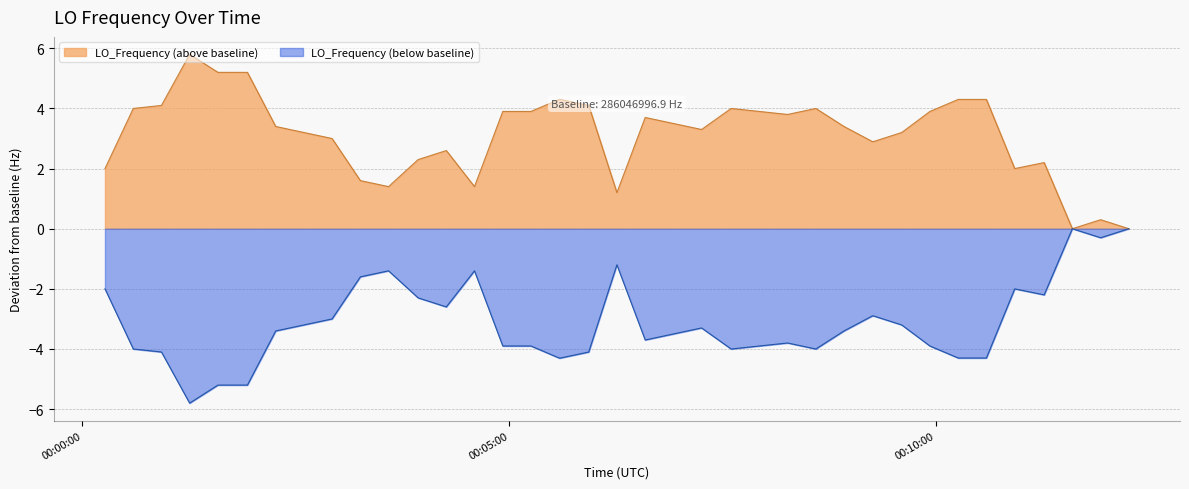

List the series in order of their peak value, highest first.

LO_Frequency (above baseline), LO_Frequency (below baseline)